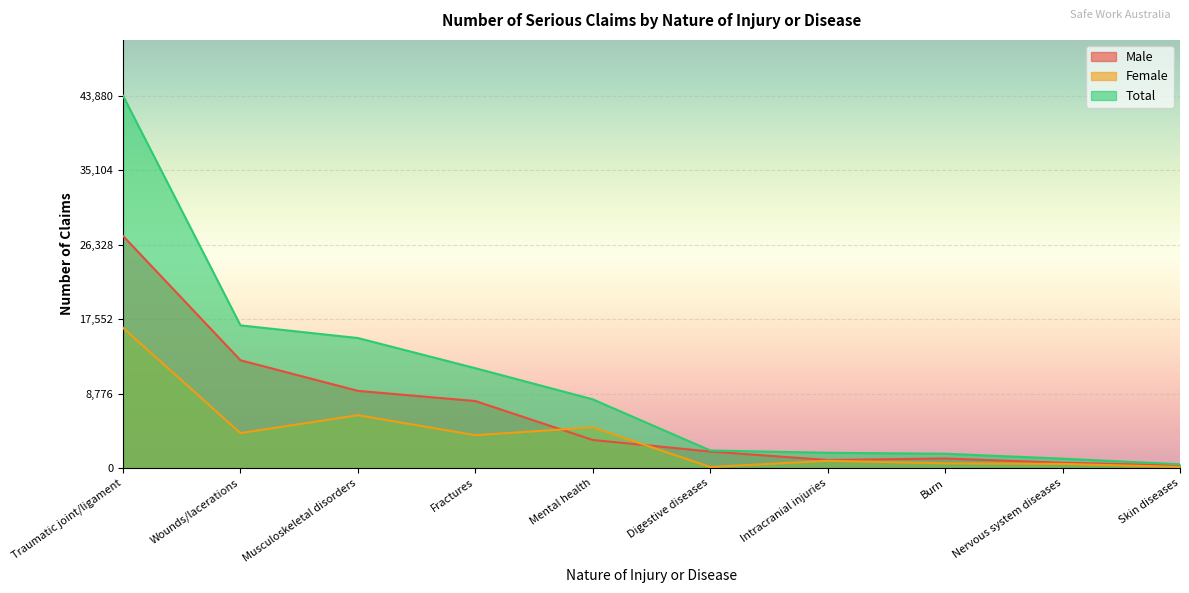

At which label is Female closest to 8325?

Musculoskeletal disorders